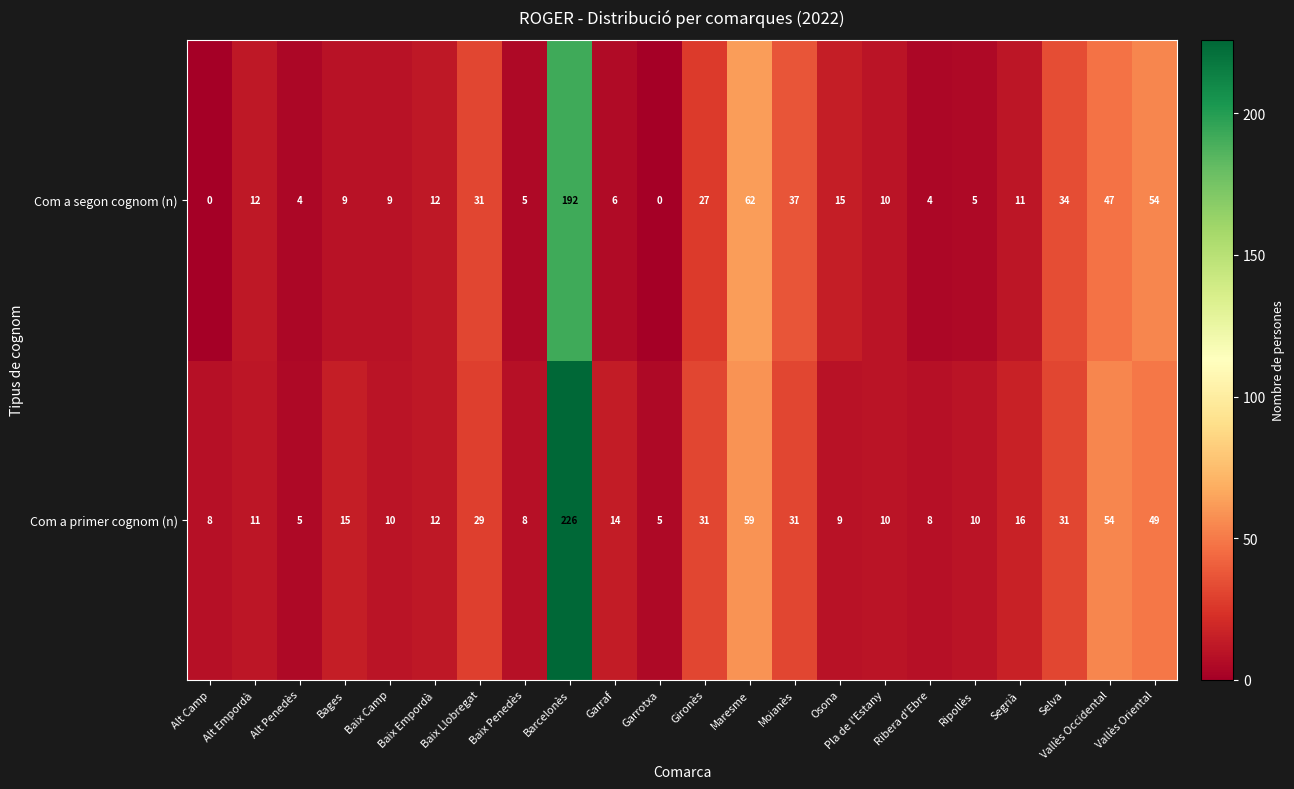

Is it true that Com a primer cognom (n) equals 6 at Garraf?

False